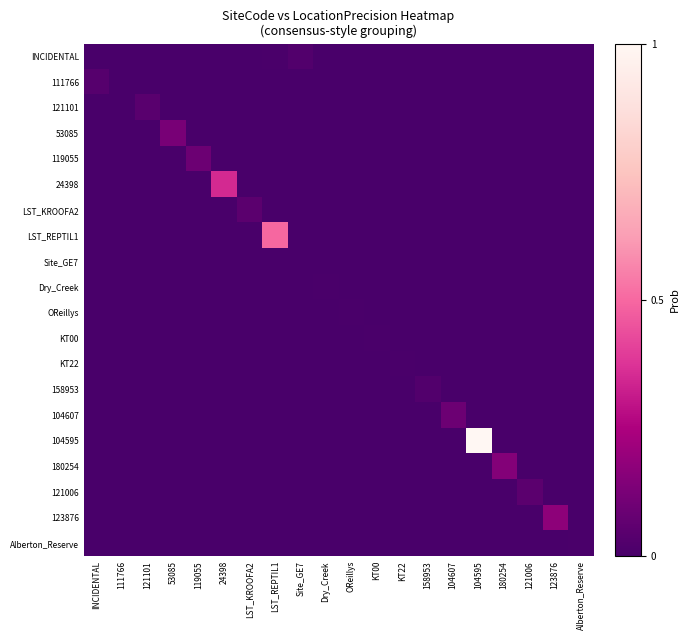

How many categories are shown in the chart?

20